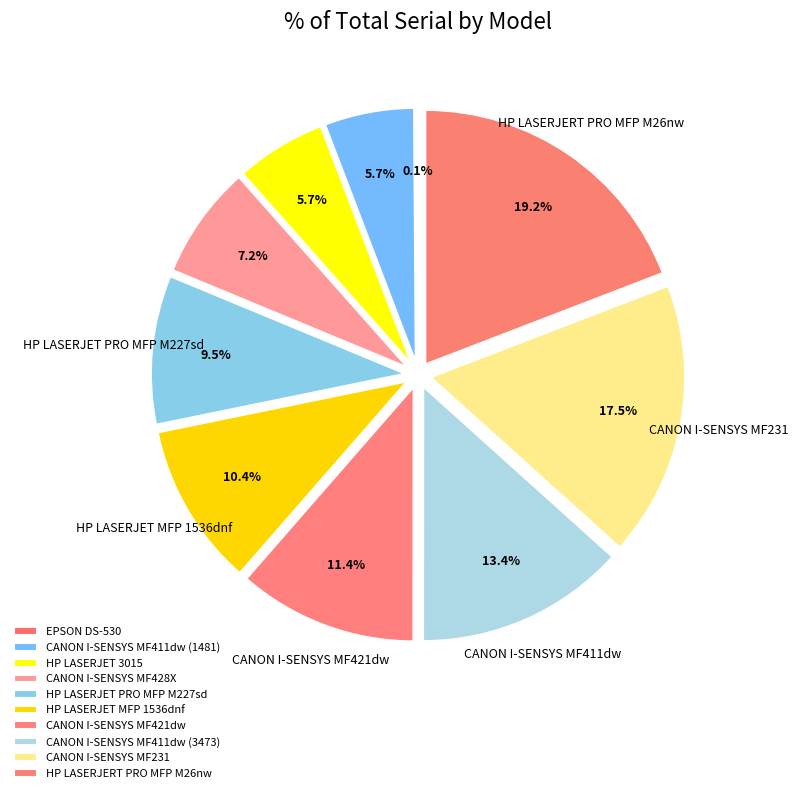

How many segments does this pie chart have?

10